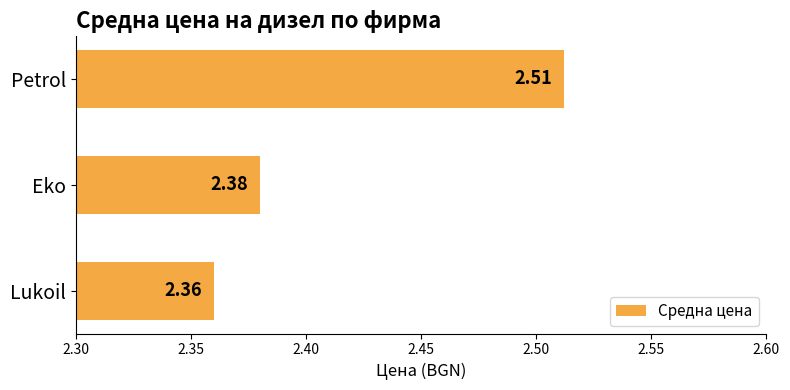

Rank the categories by value from lowest to highest.

Lukoil, Eko, Petrol